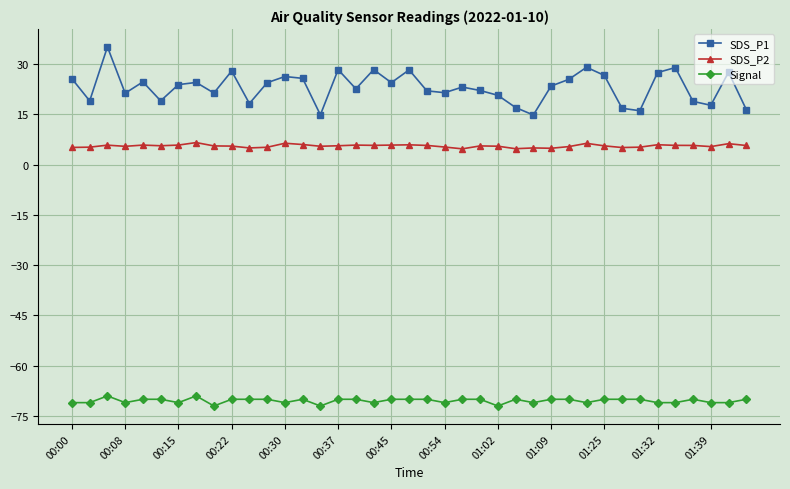

Does the chart display data point markers on the line(s)?

Yes